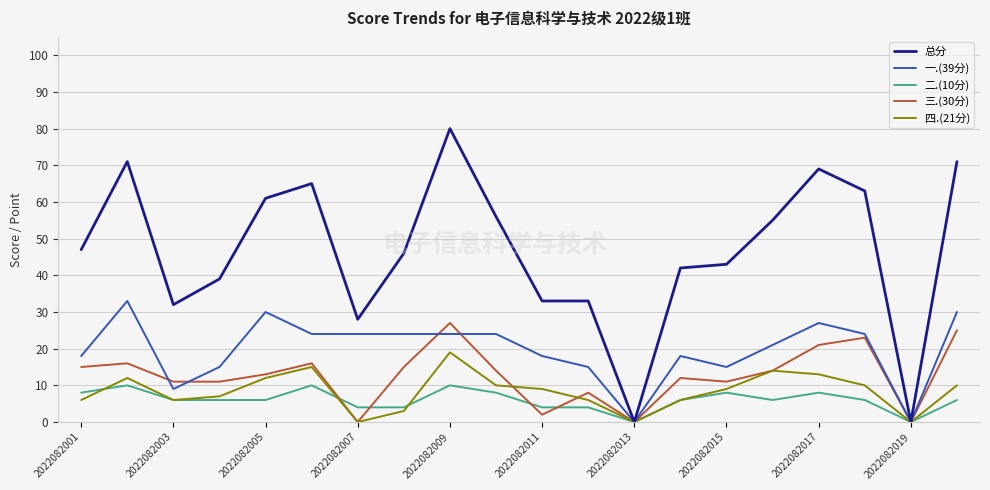

What is the difference between the maximum and minimum values in the 三.(30分) series?

27